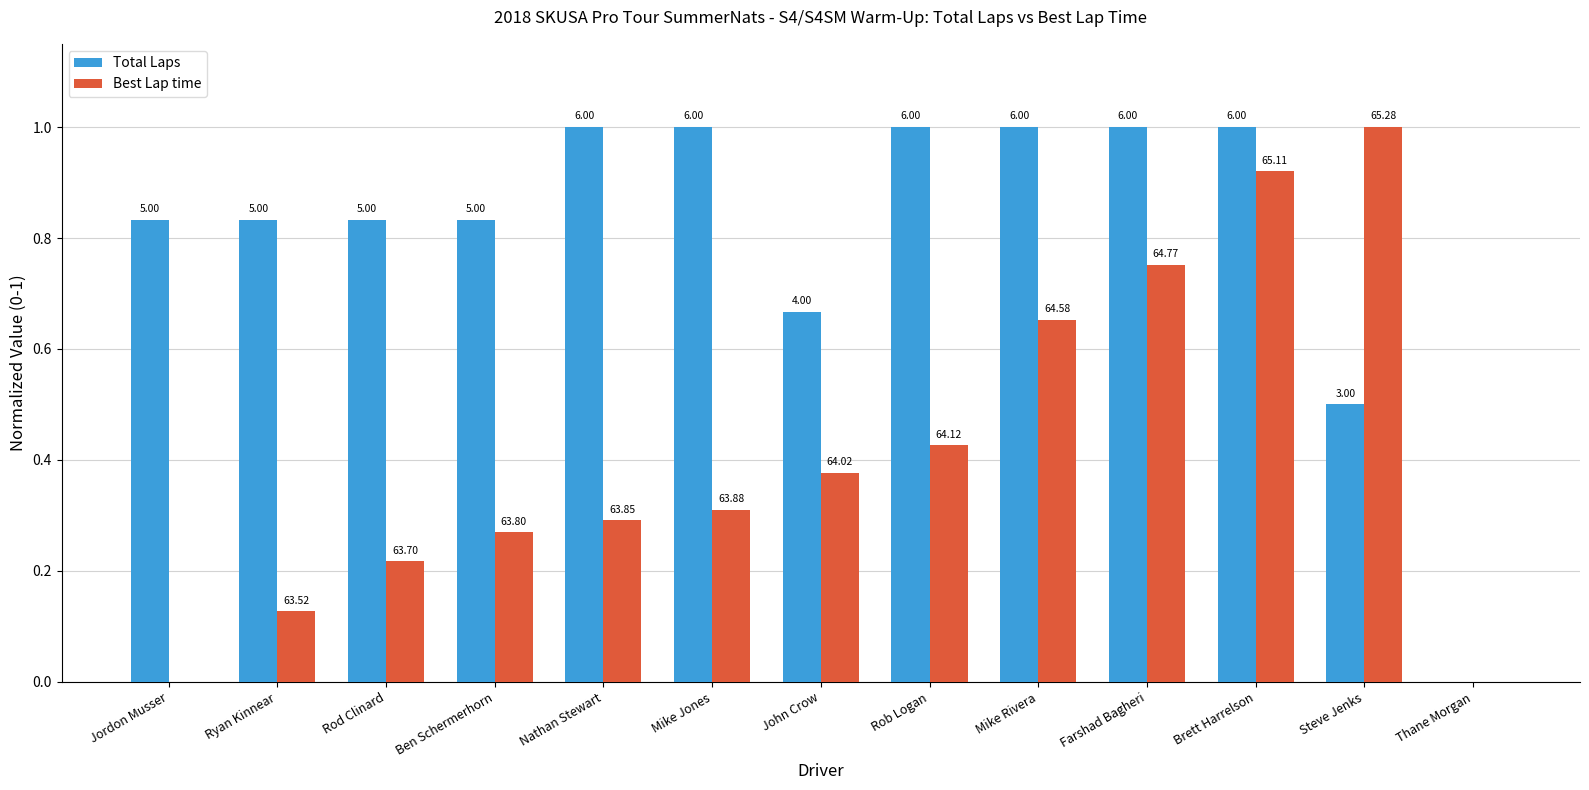

Is it true that Total Laps equals 1.4 at Mike Jones?

False